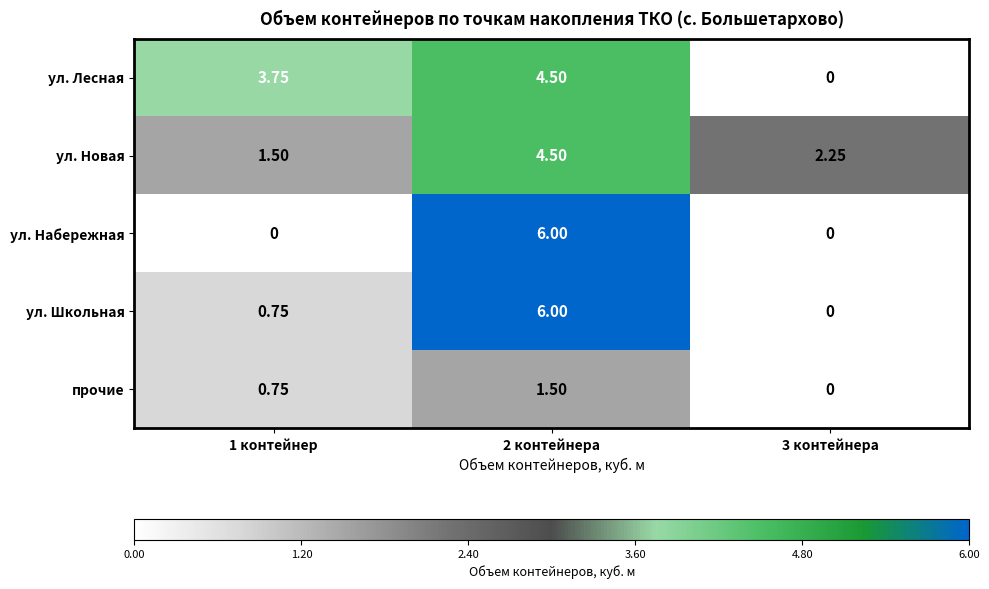

Is the value of прочие at 2 контейнера greater than the value of ул. Лесная at 2 контейнера?

No